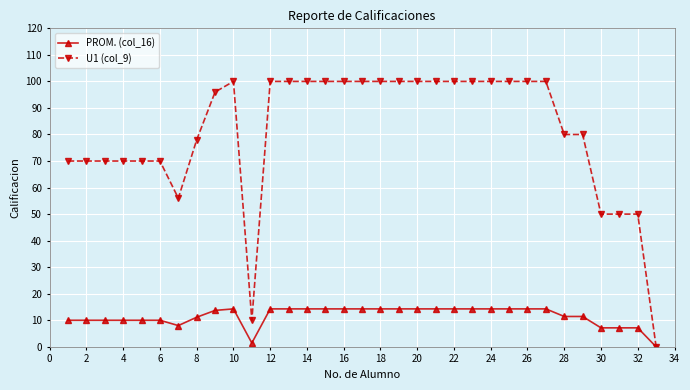

Which series has the largest range (max minus min)?

U1 (col_9)